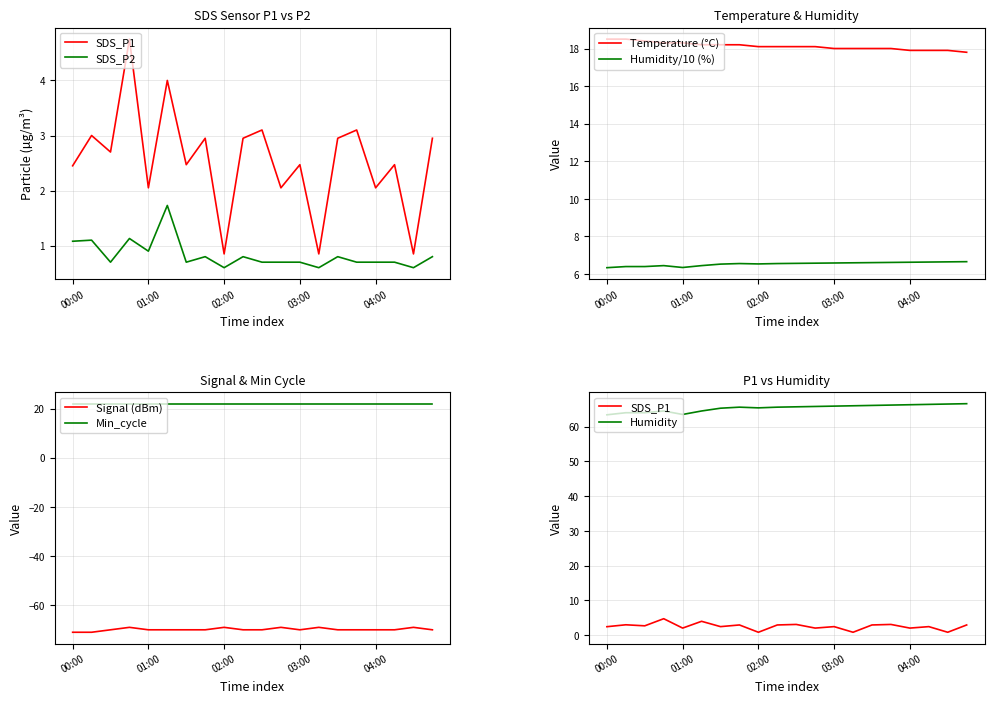

The value of Signal at 18 is -14.1. True or false?

False